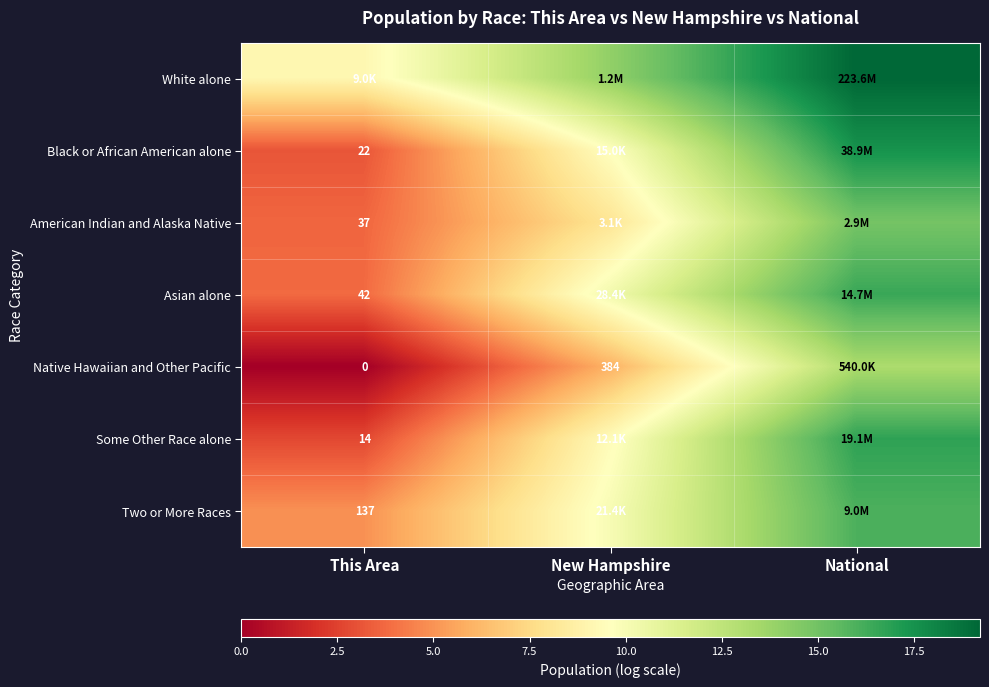

Rank the series by their maximum value, from highest to lowest.

White alone, Black or African American alone, Some Other Race alone, Asian alone, Two or More Races, American Indian and Alaska Native, Native Hawaiian and Other Pacific